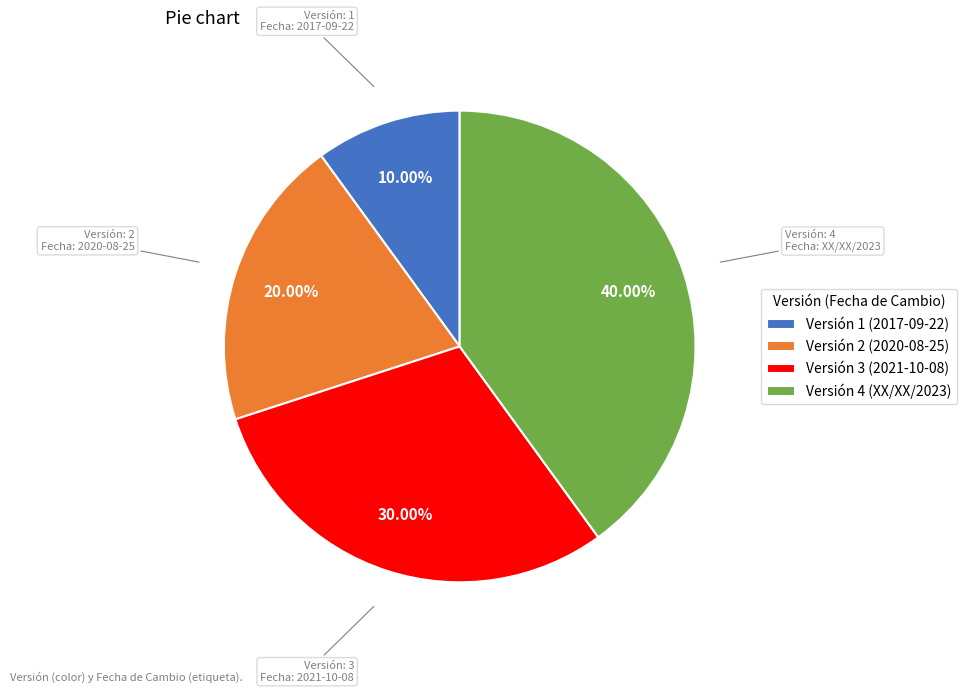

Is there a majority slice in this chart?

No